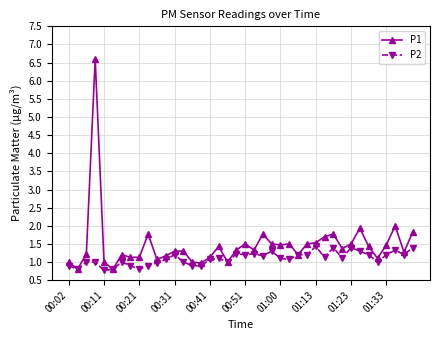

What is the value of the P1 point at the 35th from the left?

1.4